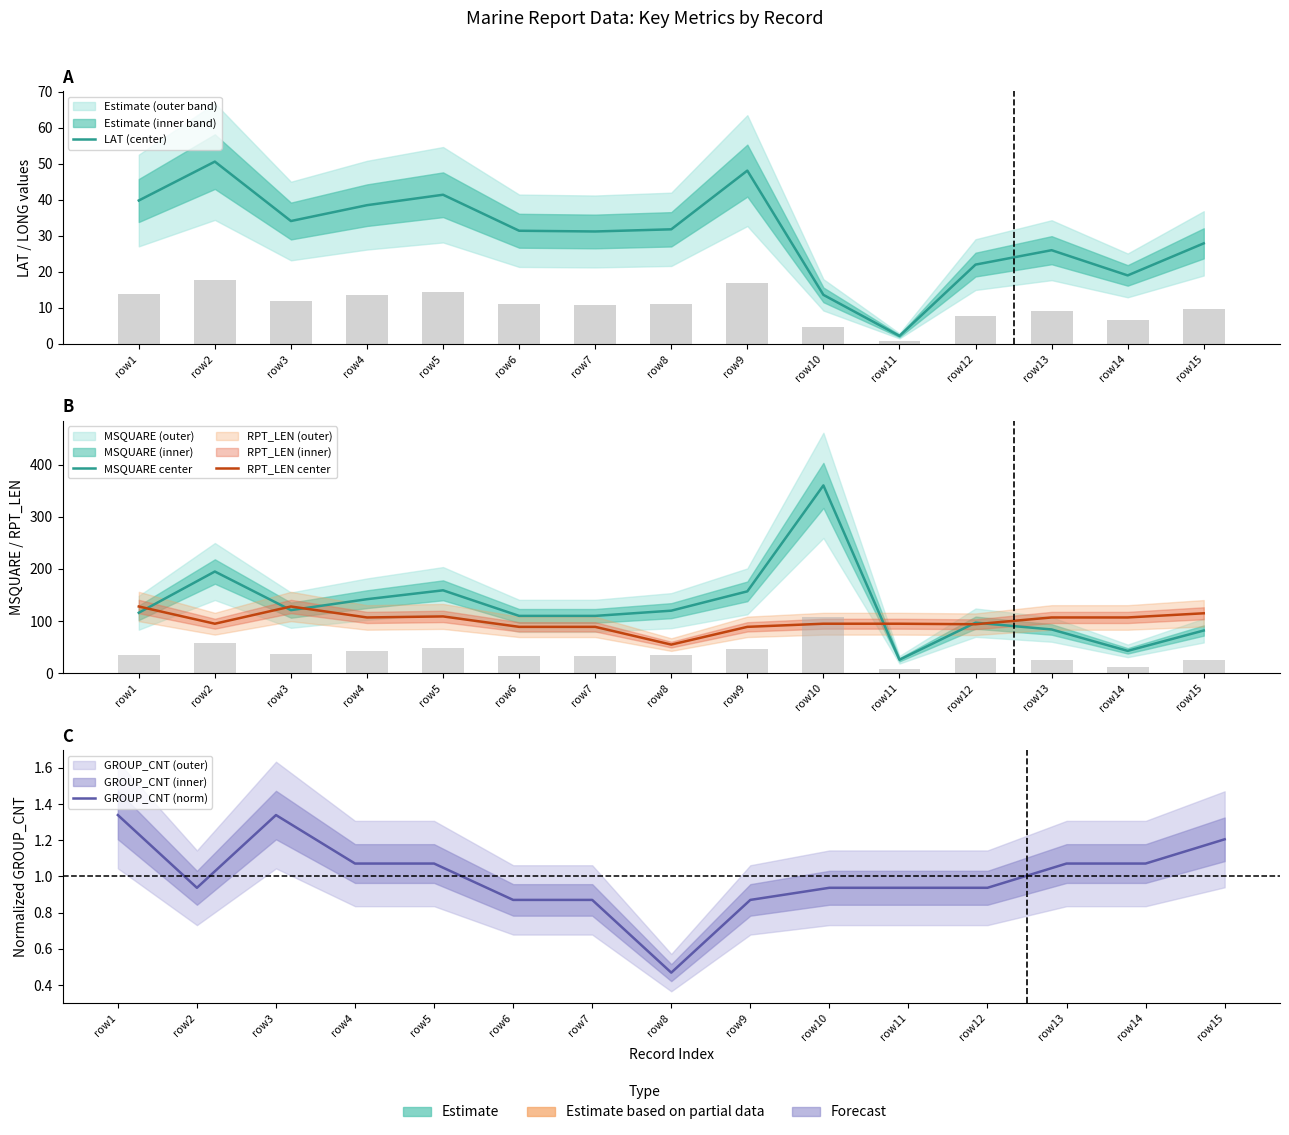

What is the value of the MSQUARE center bar at the 1st from the left?

116.0